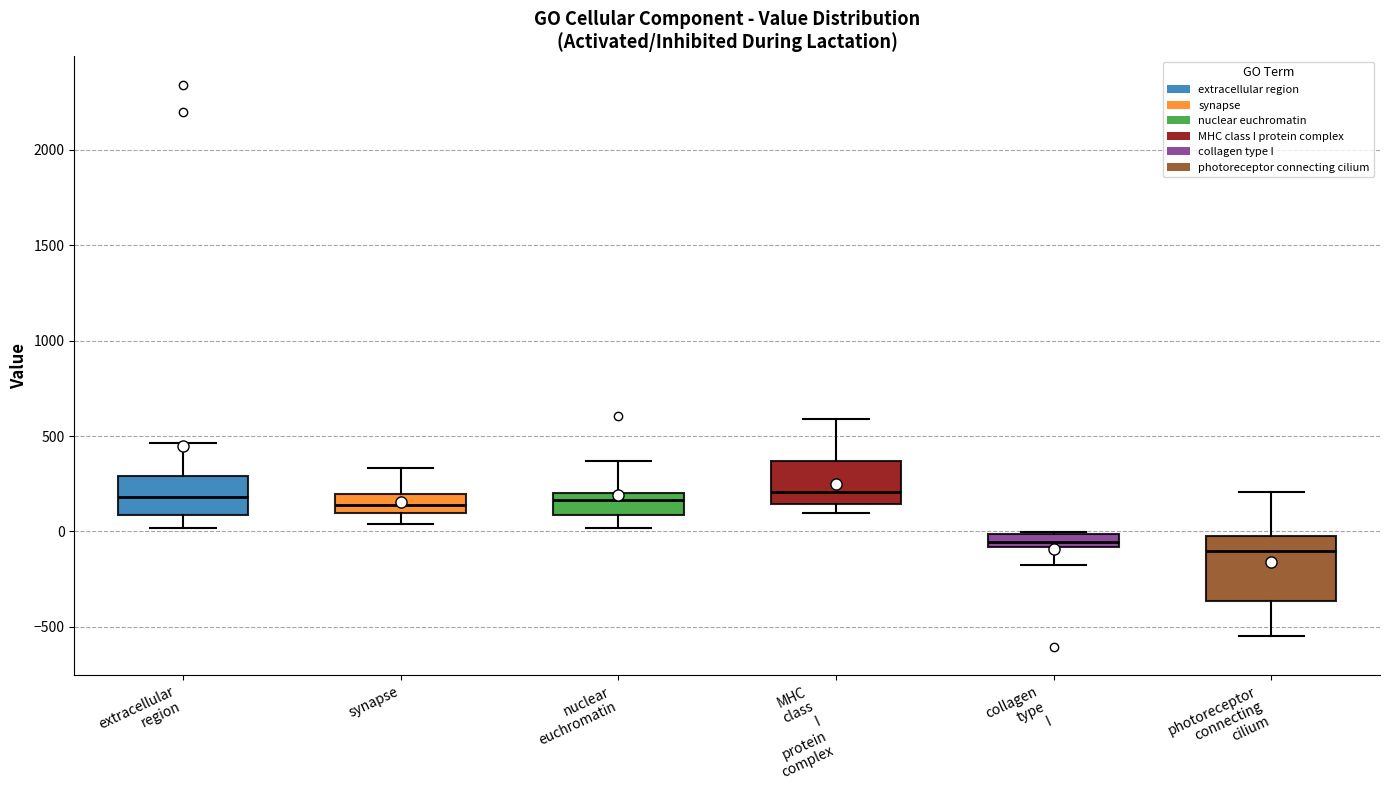

Where is the upper edge of the box for nuclear euchromatin on the y-axis? The values are not printed on the chart, so give them approximately, as read against the axis.

200